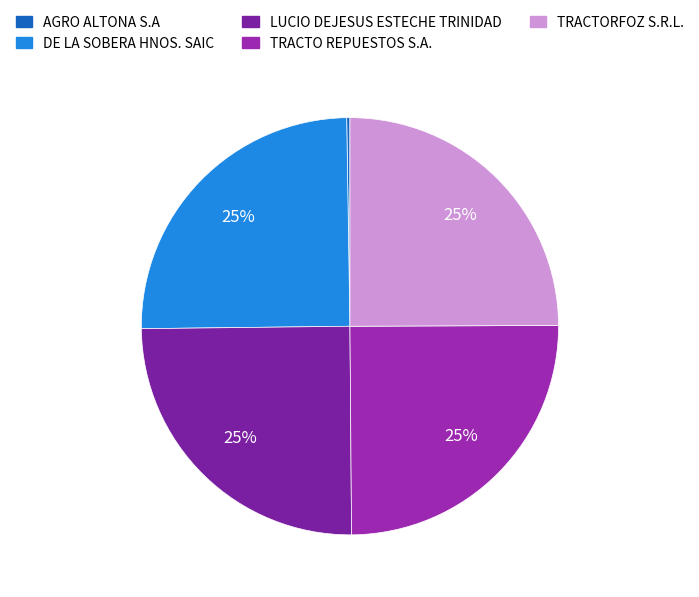

The TRACTO REPUESTOS S.A. slice represents 13% of the pie. True or false?

False